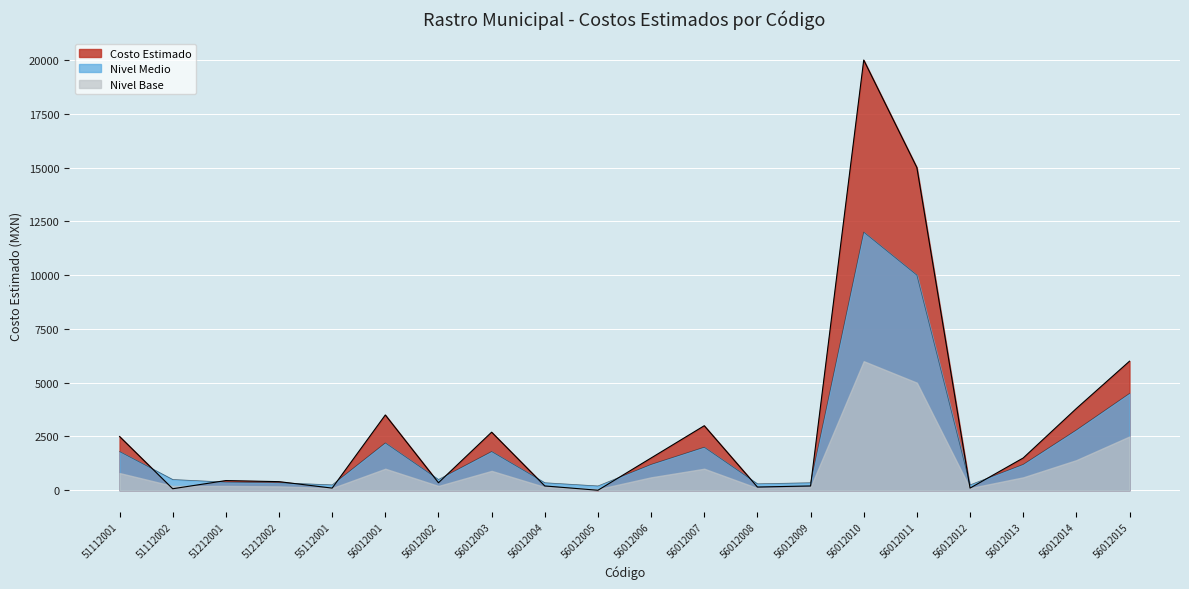

List the series in order of their overall mean, highest first.

Costo Estimado, Nivel Medio, Nivel Base